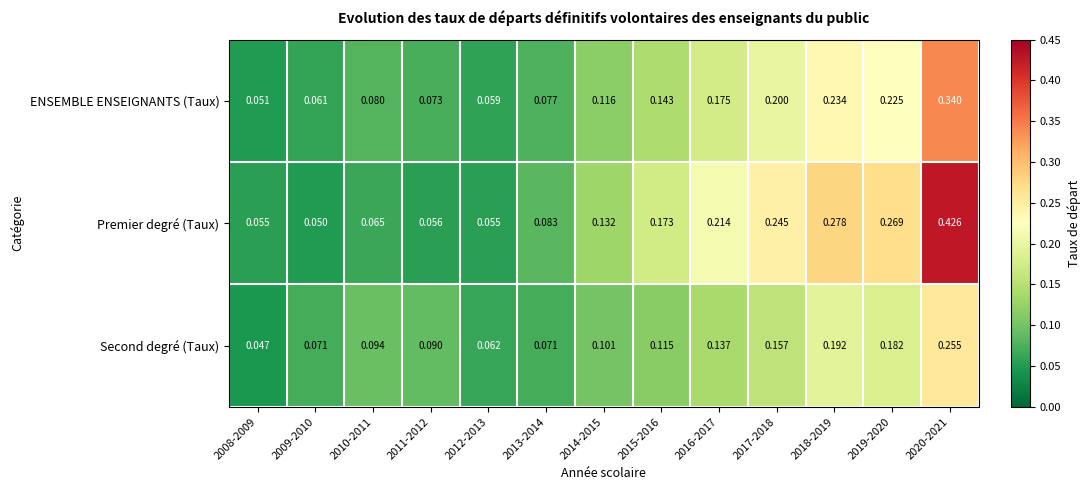

Which series has the widest spread of values?

Premier degré (Taux)